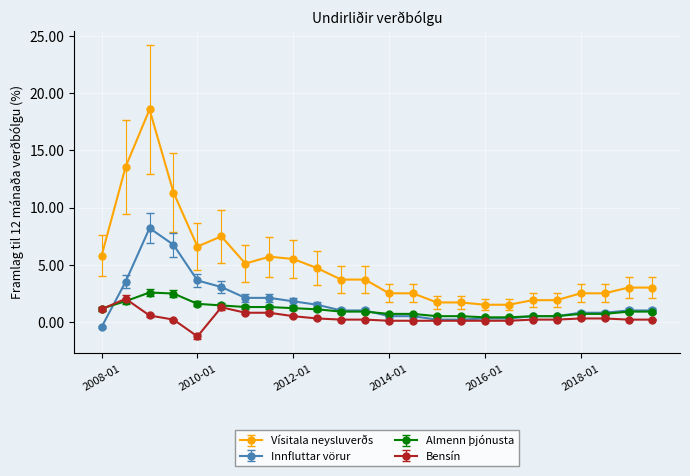

What is the value of the Almenn þjónusta point at the 1st from the left?

1.2